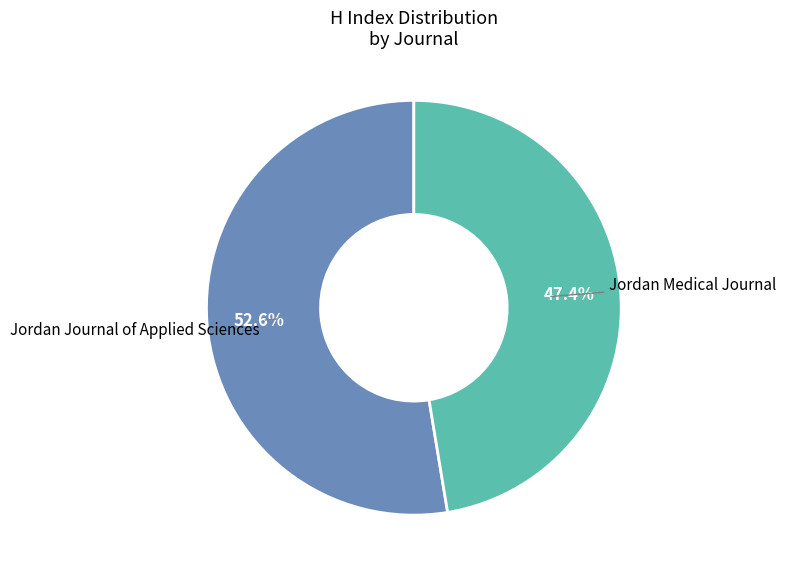

Does any single category account for the majority?

Yes